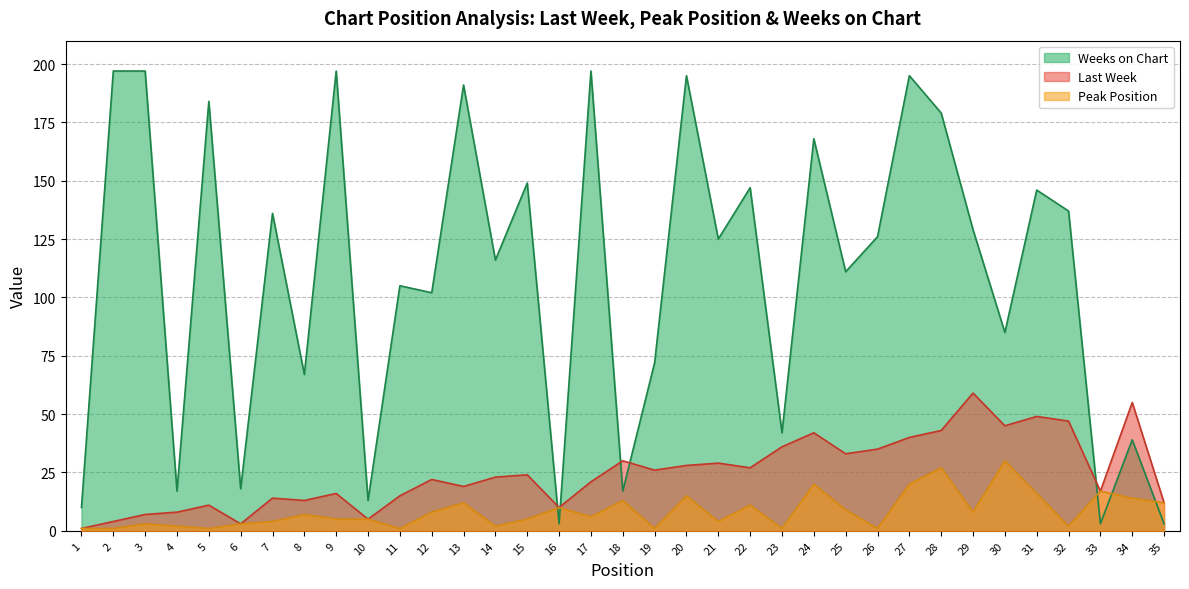

What is the difference between the Last Week values at 20 and 32?

19